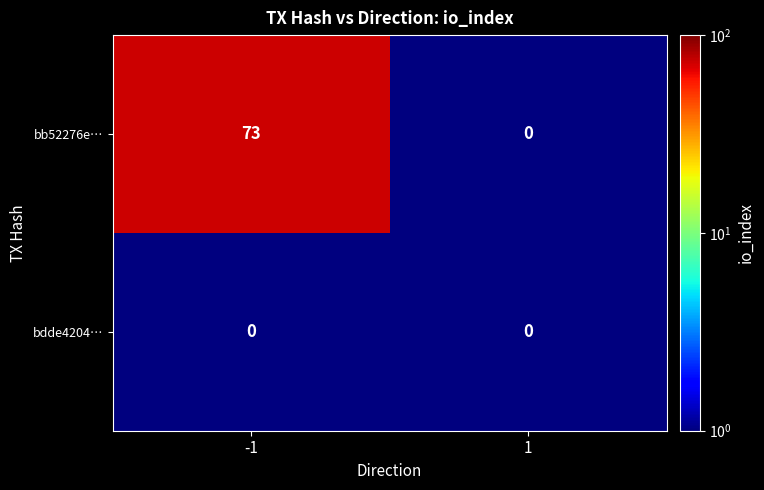

Reading right to left, what are all the values shown in this chart?

bb52276e…: 0	73
bdde4204…: 0	0